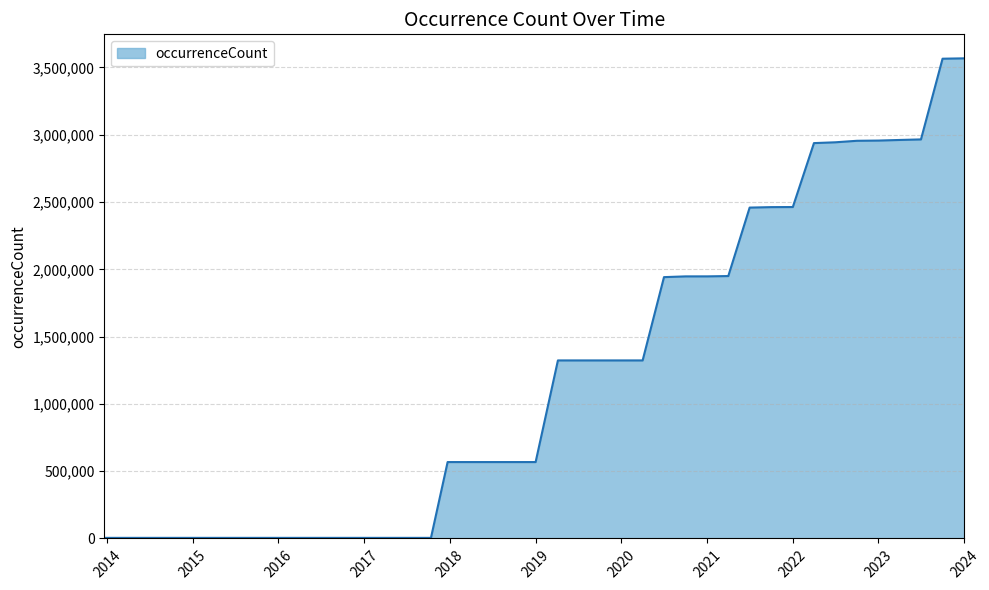

How many lines are shown in the chart?

1